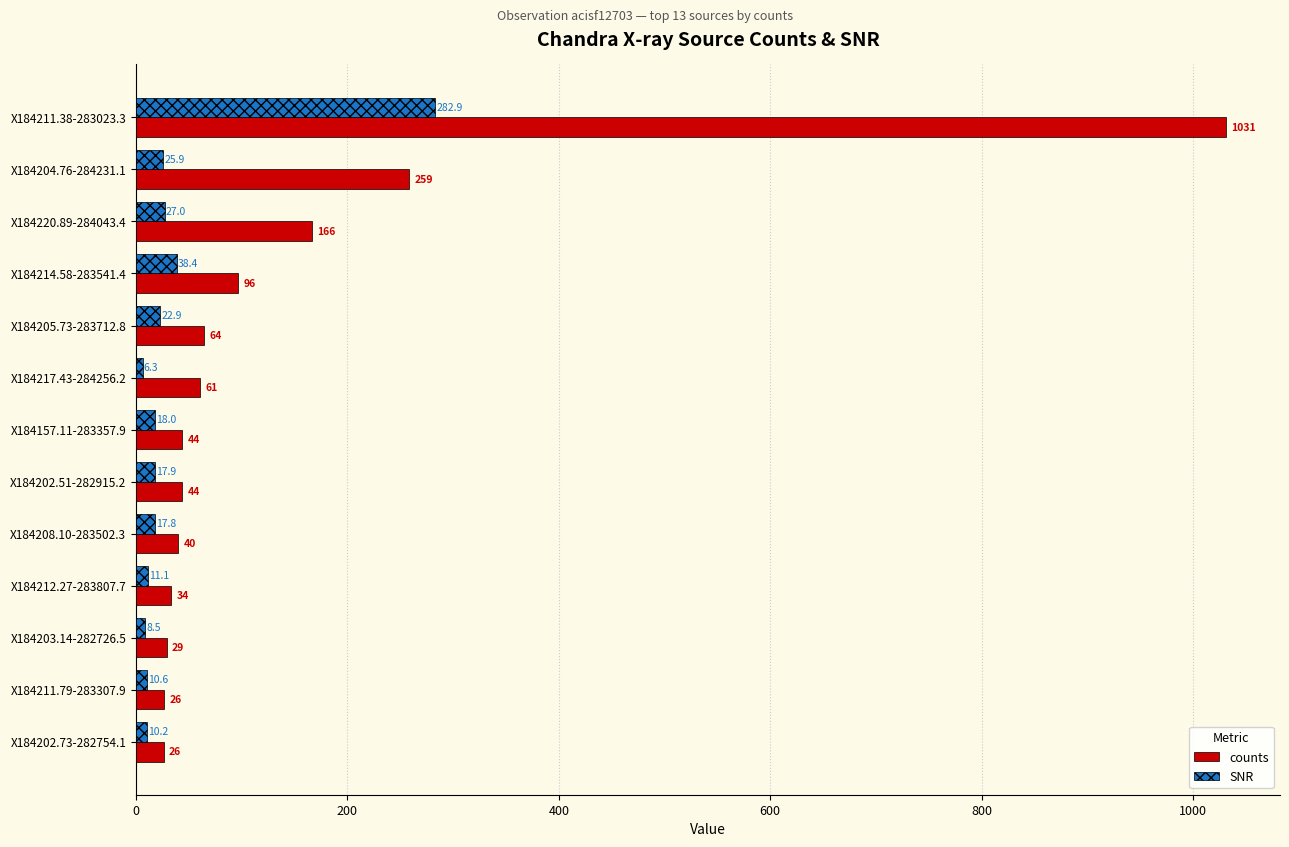

What is the minimum value shown in the chart?

6.3